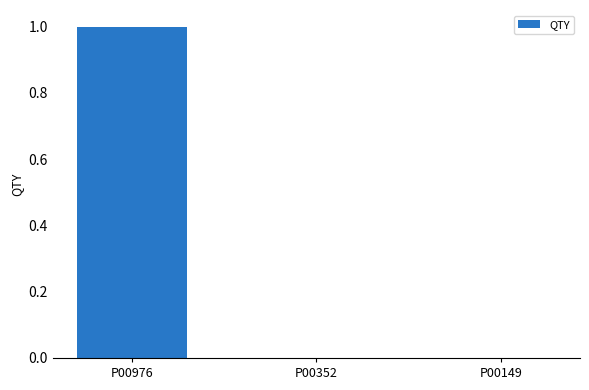

True or false: the data shows 0 at P00149.

True